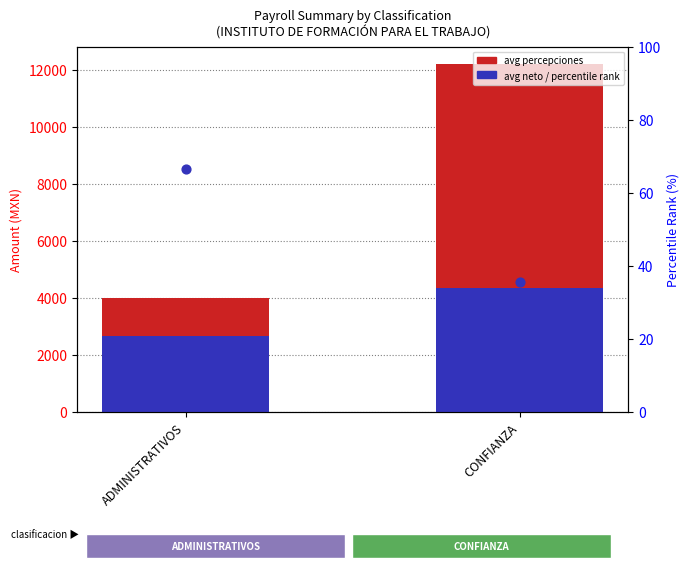

Which series has the largest Y range (max minus min)?

avg percepciones